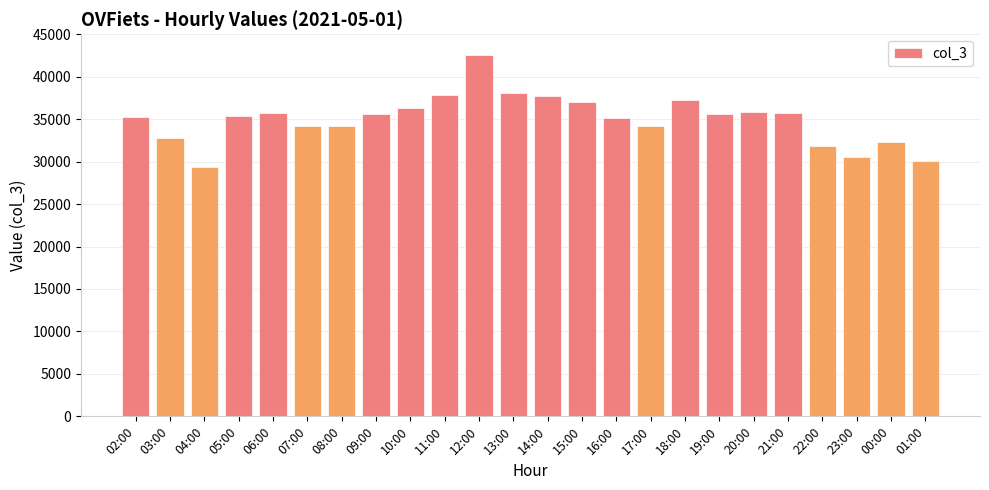

How many values are below 35569?

12